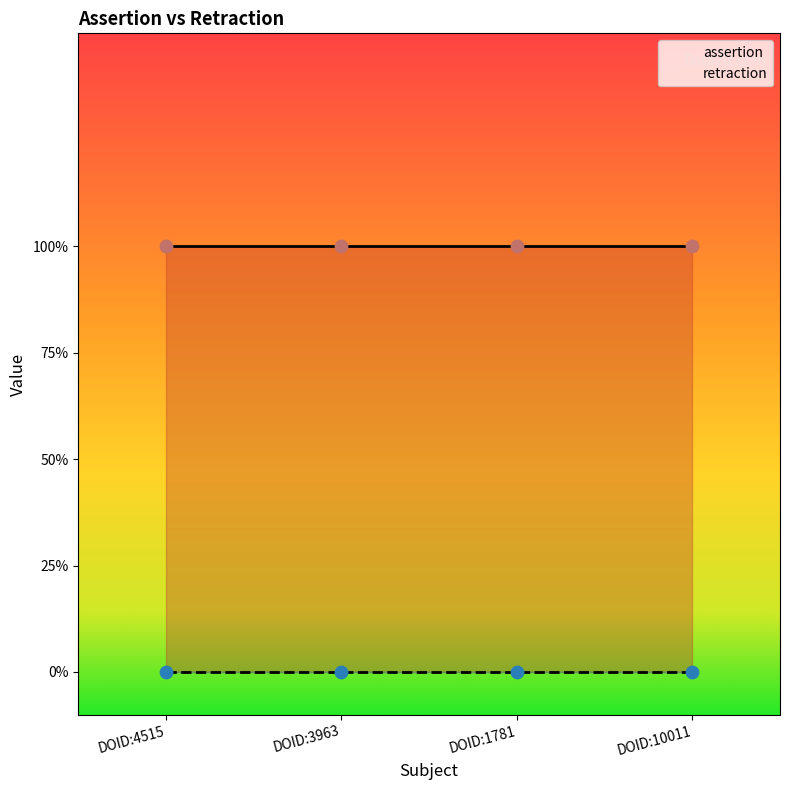

Which series has the widest spread of Y values?

assertion